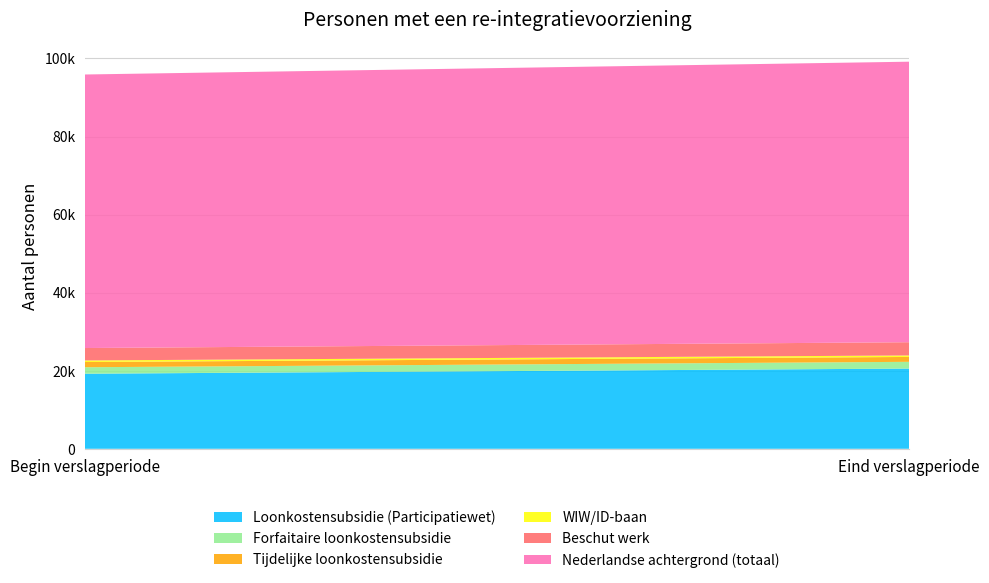

Reading right to left, what are all the values shown in this chart?

Loonkostensubsidie (Participatiewet): 20550	19230
Forfaitaire loonkostensubsidie: 1730	1660
Tijdelijke loonkostensubsidie: 1250	1340
WIW/ID-baan: 380	400
Beschut werk: 3390	3180
Nederlandse achtergrond (totaal): 71870	70080